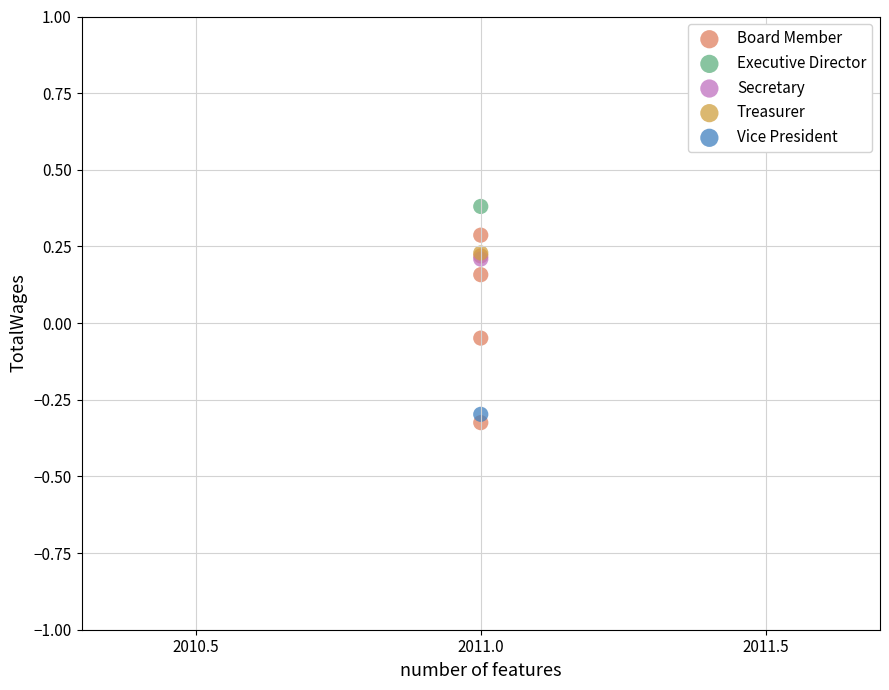

What are all the series names shown in the legend?

Board Member, Executive Director, Secretary, Treasurer, Vice President